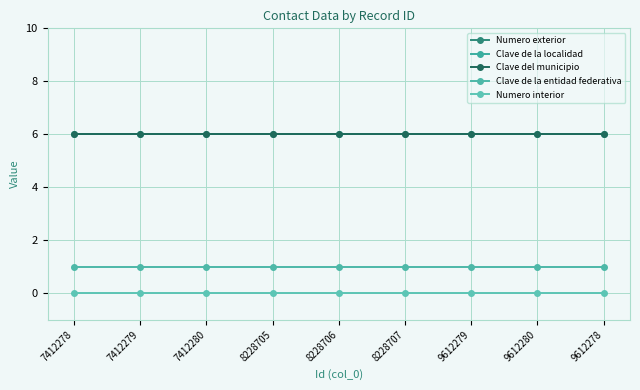

How many lines are shown in the chart?

5